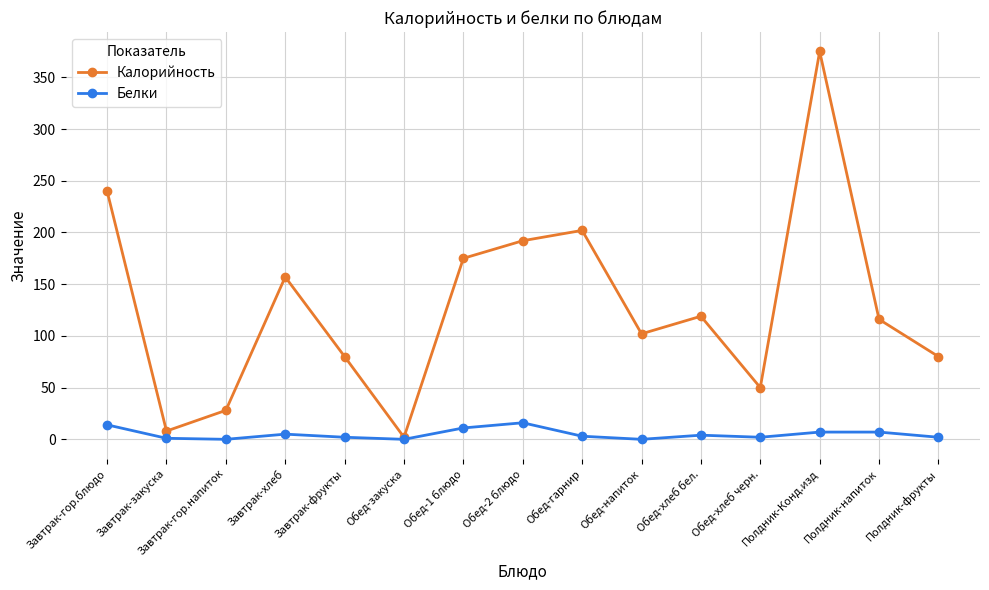

Which category has the highest value in the Калорийность series?

Полдник-Конд.изд